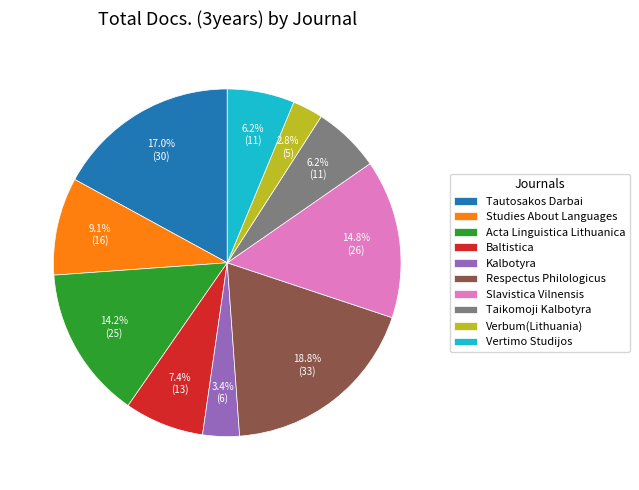

Is Studies About Languages the majority of the pie?

No